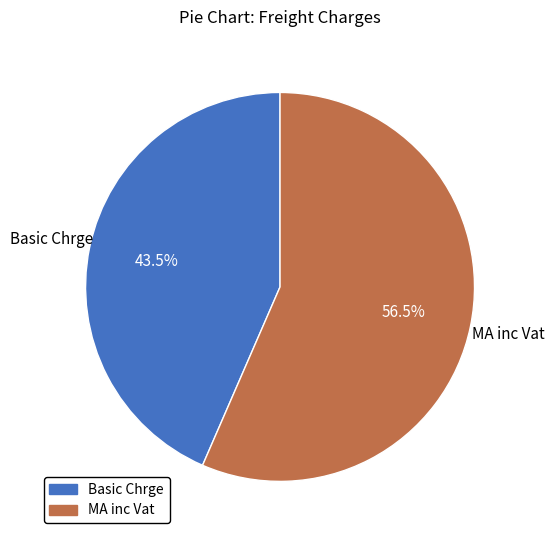

Between Basic Chrge and MA inc Vat, which is larger?

MA inc Vat